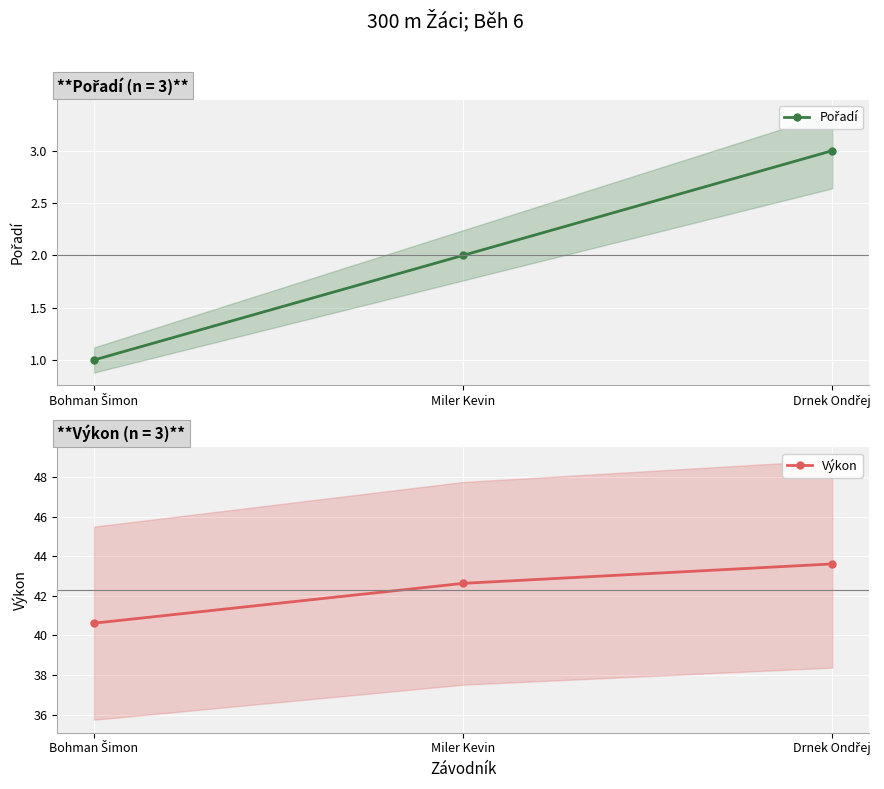

Which series has the largest total across all categories?

Výkon